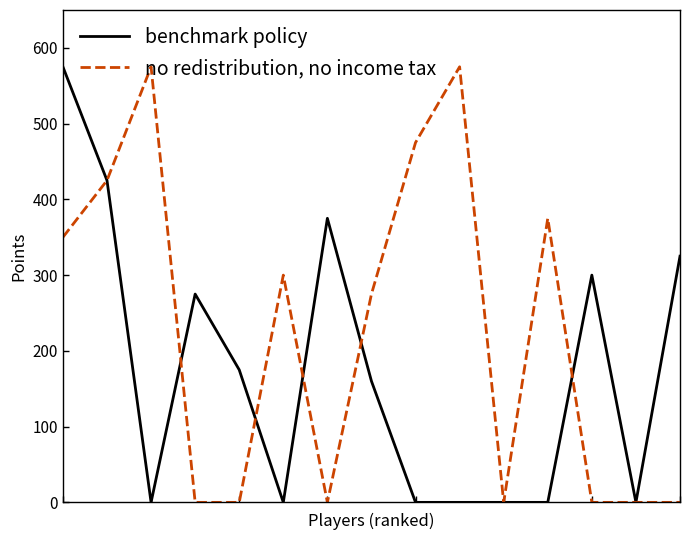

Rank the series by their average value, from highest to lowest.

no redistribution, no income tax, benchmark policy